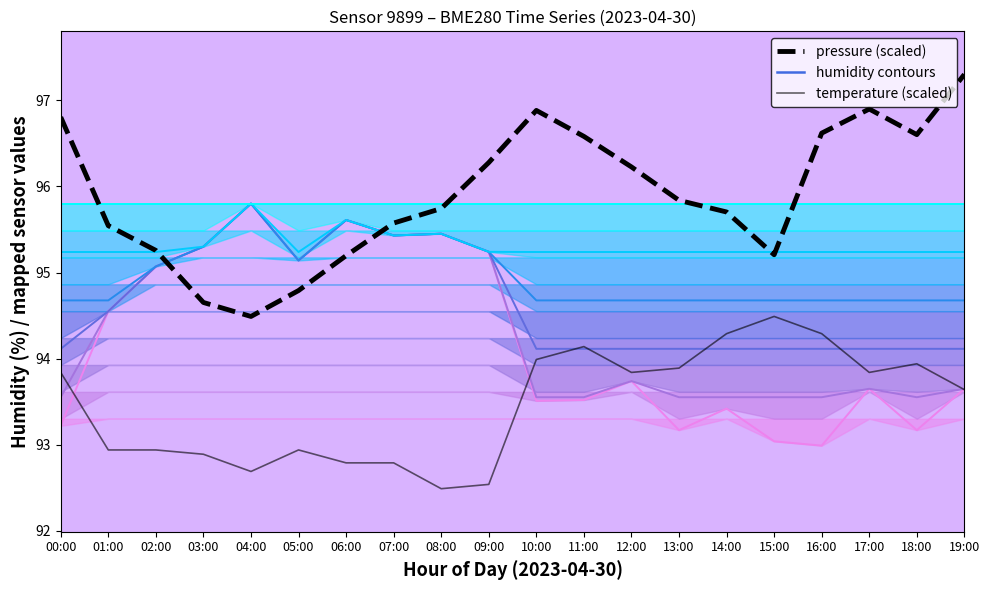

Where does the temperature series first go above 93?

00:00